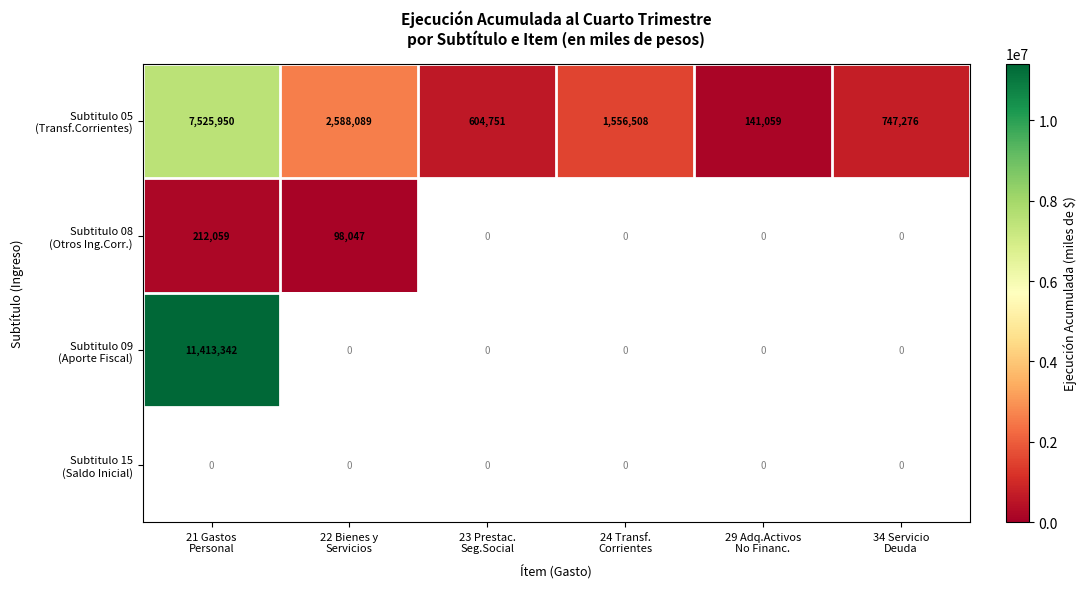

The value of Subtitulo 08 (Otros Ing.Corr.) at 22 Bienes y Servicios is 98047.0. True or false?

True